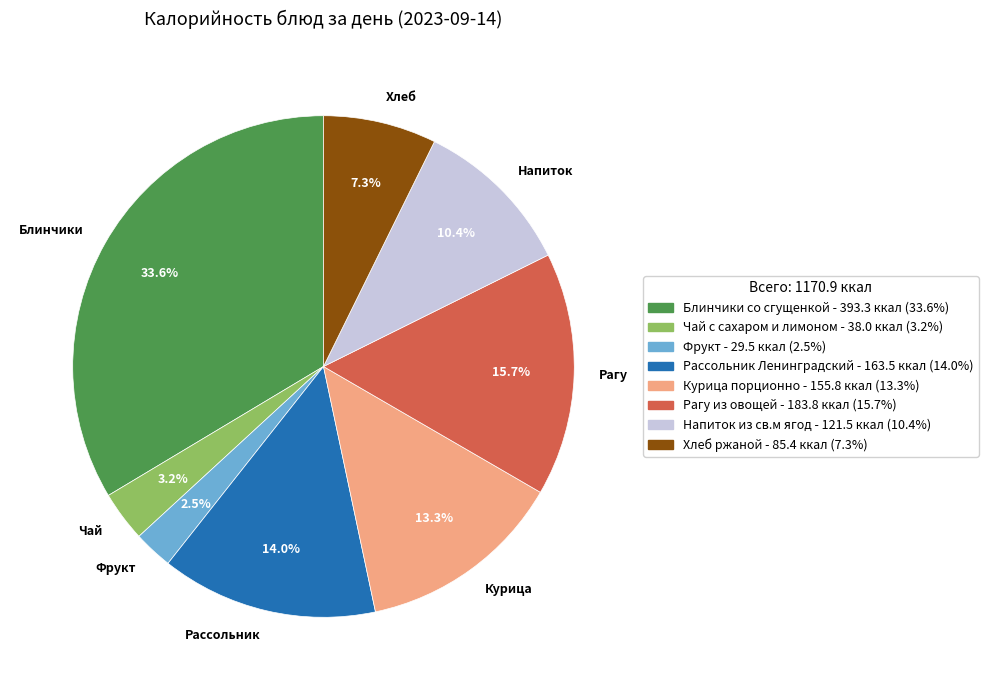

Do Рассольник and Хлеб together represent more than half of the pie?

No